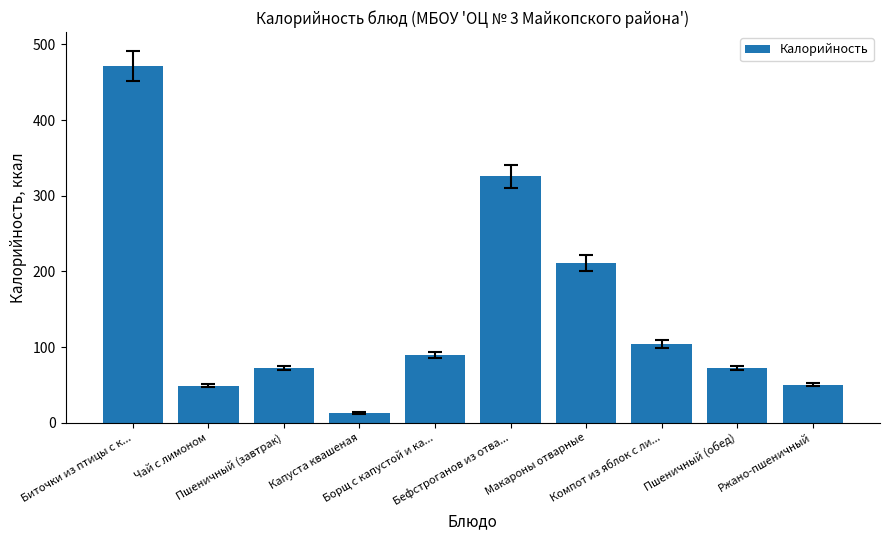

At which label does the data first exceed 88?

Биточки из птицы с к...